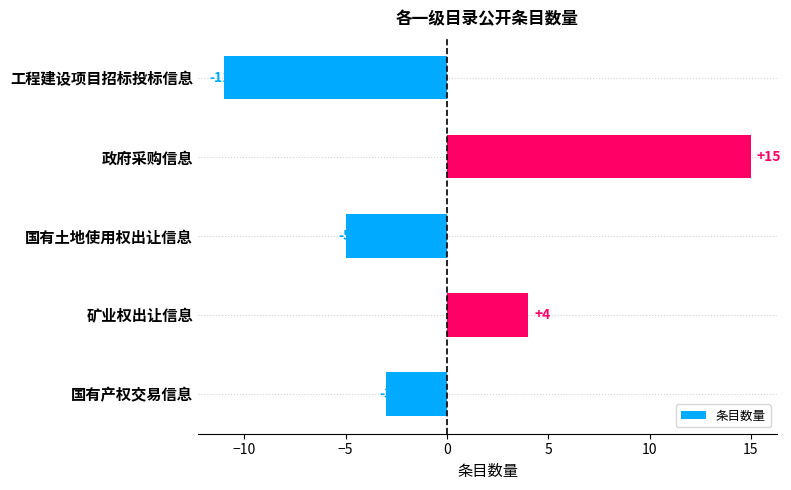

Reading top to bottom, extract all data points from this chart.

-11	15	-5	4	-3